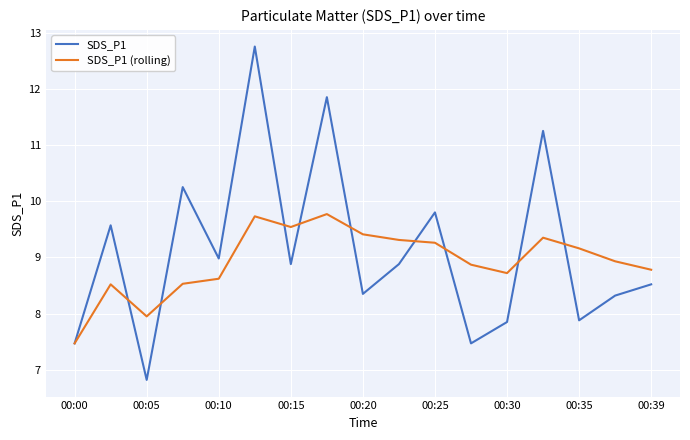

At how many categories does at least one series exceed 10?

4